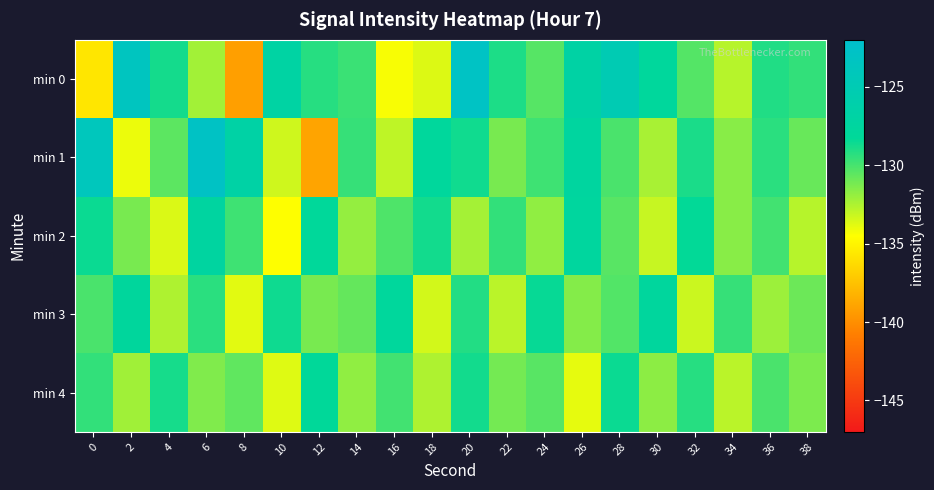

How many distinct data groups are displayed?

5